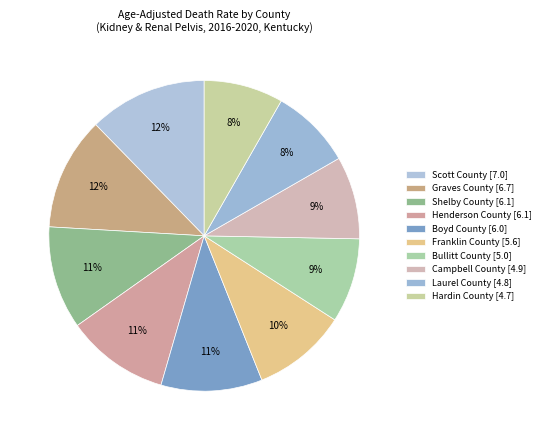

Rank the categories by value from highest to lowest.

Scott County, Graves County, Shelby County, Henderson County, Boyd County, Franklin County, Bullitt County, Campbell County, Laurel County, Hardin County